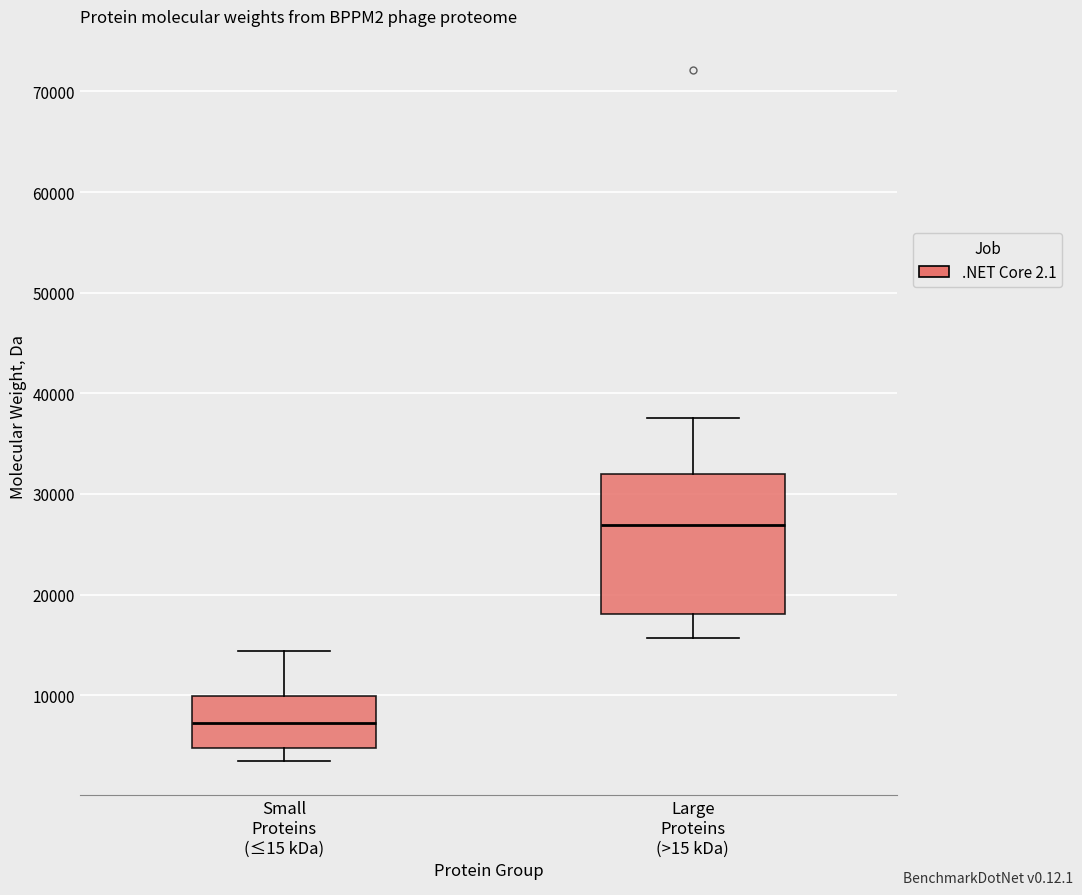

Reading left to right, transcribe this box plot: for each box, give where its median line is, the range the box spans, and where its two whiskers end, as read against the y-axis. The values are not printed on the chart, so give them approximately, as read against the axis.

Small Proteins (≤15 kDa): median 7000, box 5000 to 10000, whiskers 3000 to 14000
Large Proteins (>15 kDa): median 27000, box 18000 to 32000, whiskers 16000 to 38000